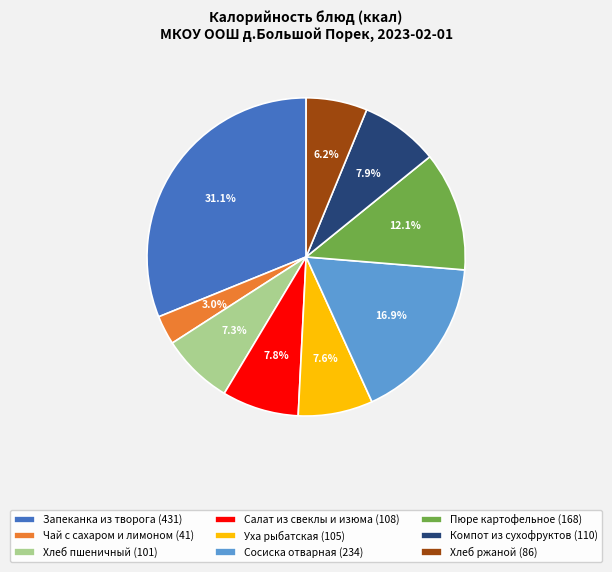

To the nearest percent, what is the difference between the largest and smallest slice percentages?

28%